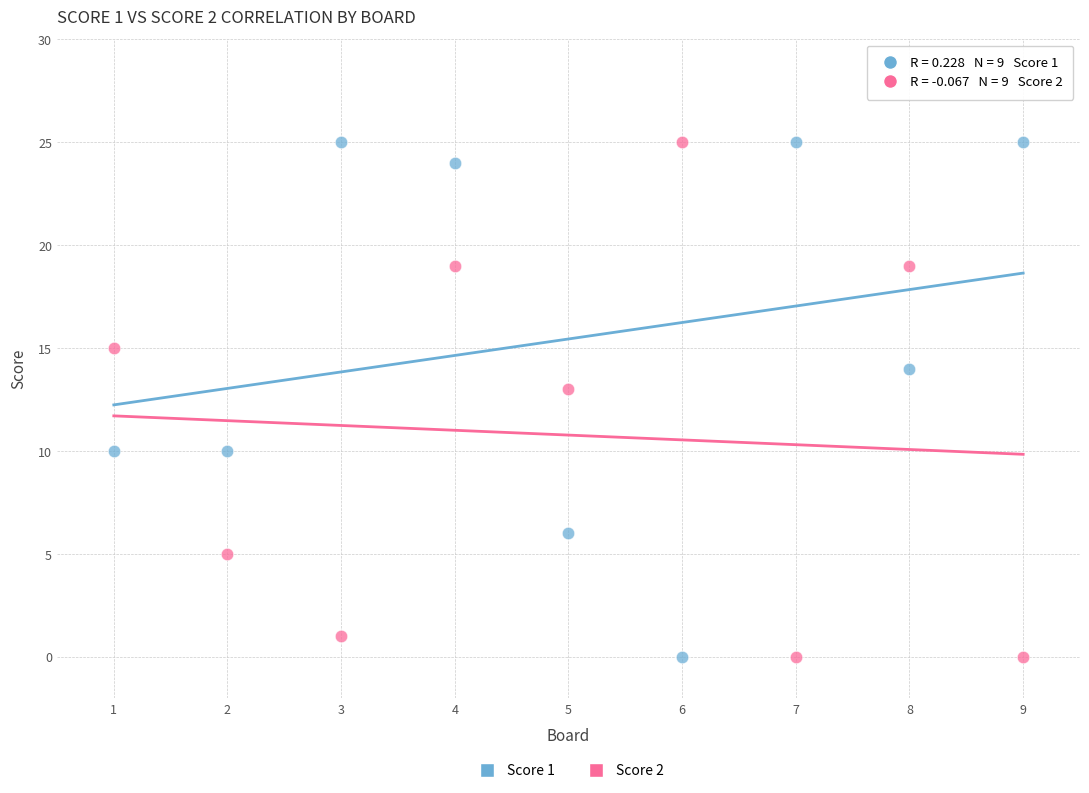

What is the X range (max minus min) for the scatter plot?

8